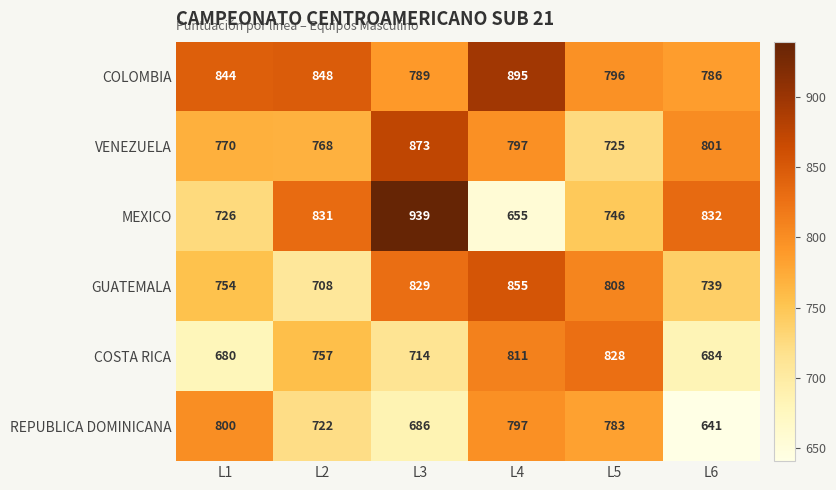

At which label does REPUBLICA DOMINICANA first exceed 783?

L1